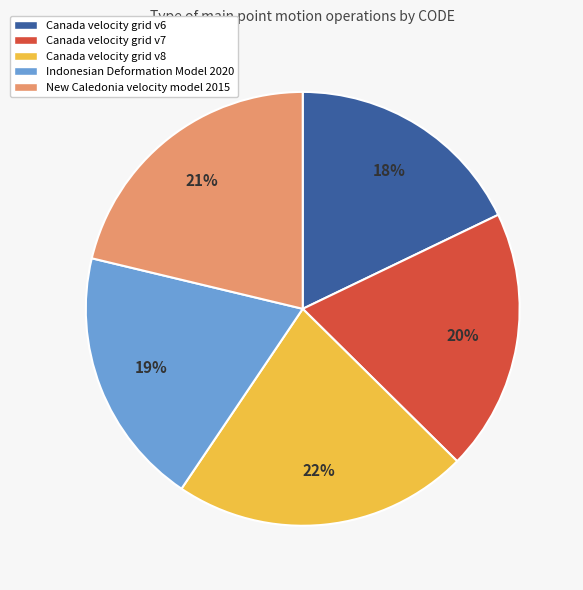

Count the number of slices in the pie.

5